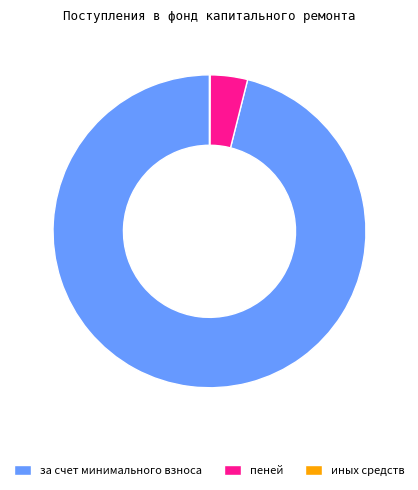

Is it true that за счет минимального взноса is 82% of the pie?

False